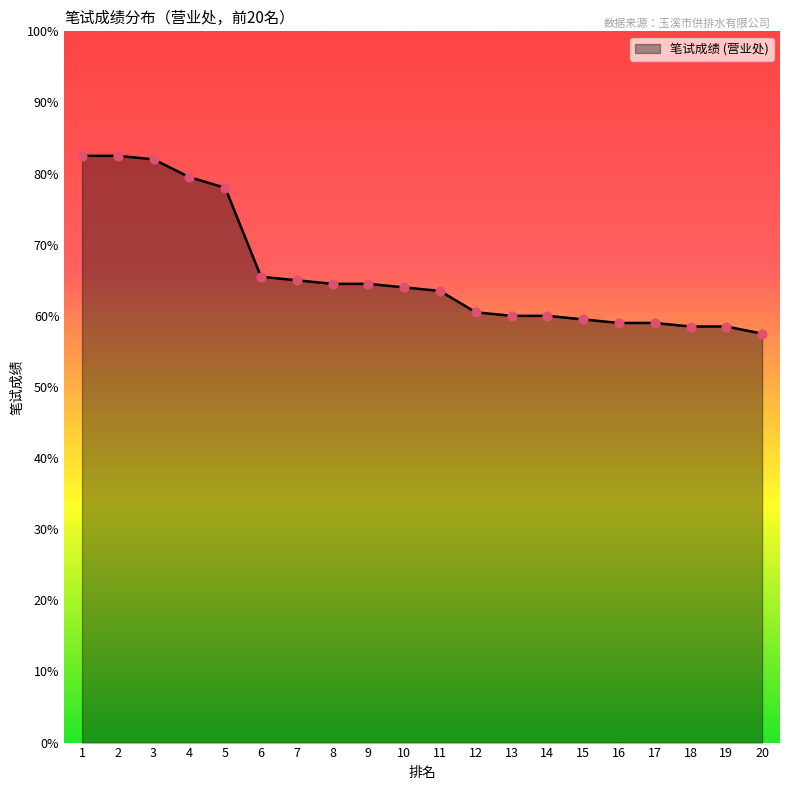

Which has a higher value, 6 or 18?

6